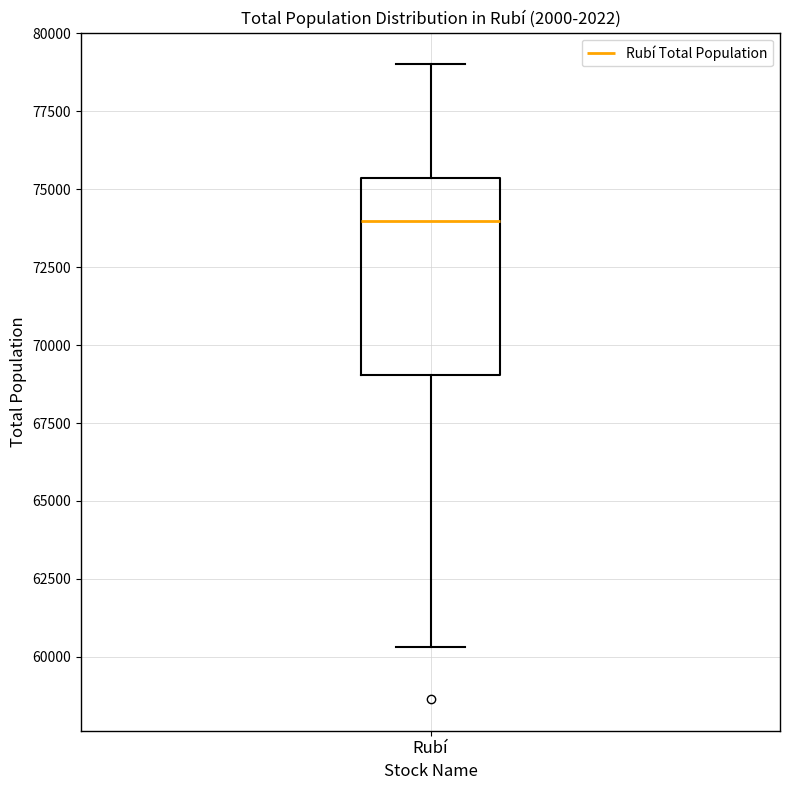

Read this box plot against the y-axis: the position of the median line, the range covered by the box, and the ends of both whiskers. The values are not printed on the chart, so give them approximately, as read against the axis.

median 74000, box 69000 to 75500, whiskers 60500 to 79000